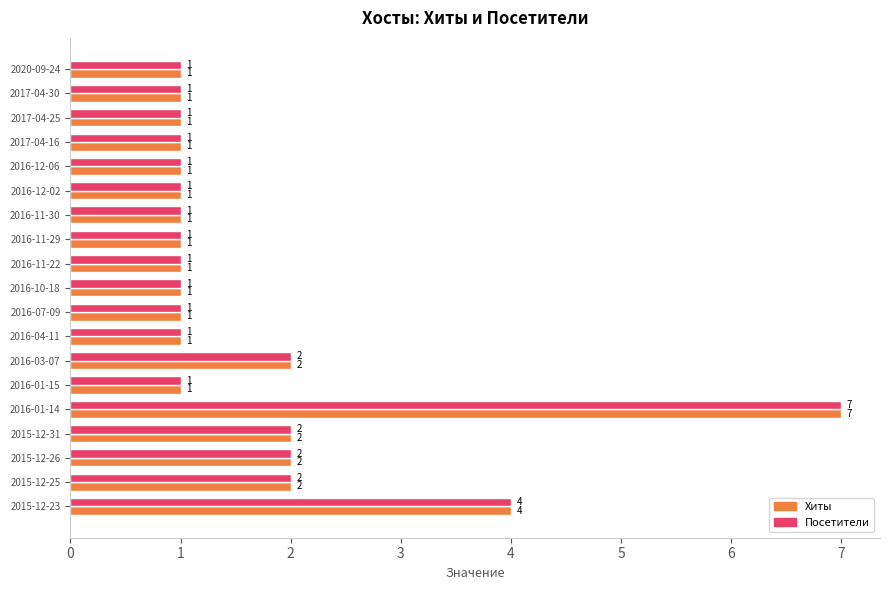

Count the Посетители values in the range 1 to 2.

17